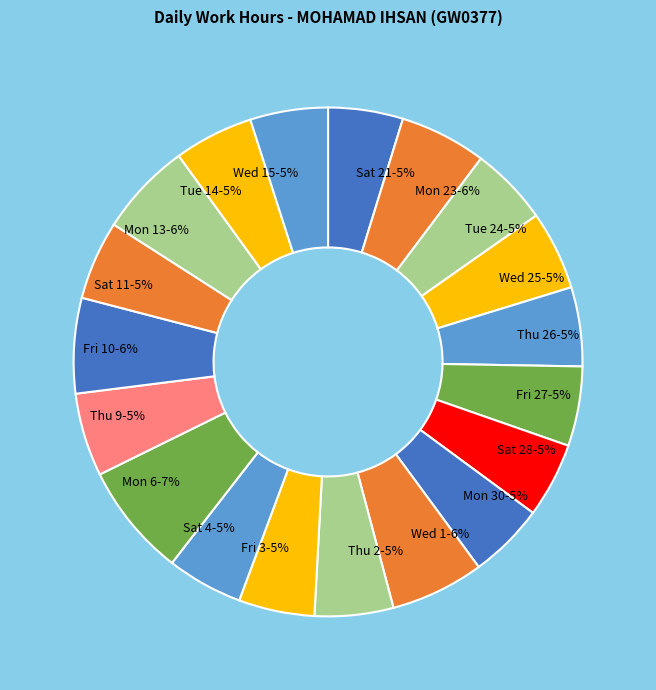

The Thu 9 slice represents 5% of the pie. True or false?

True